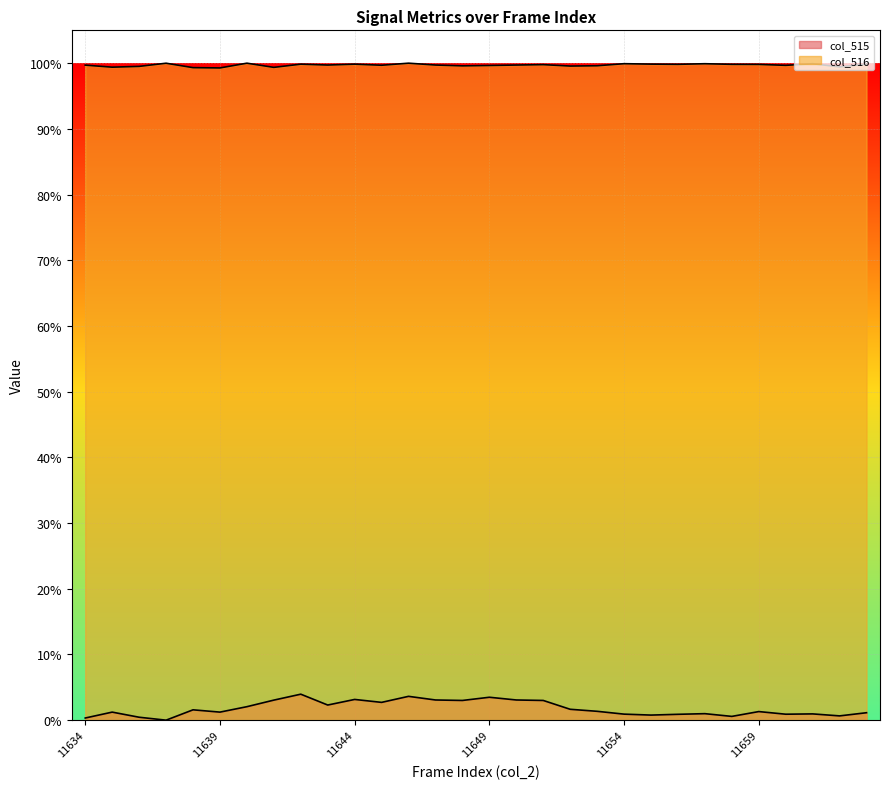

True or false: col_516 has more than 0 points higher than both neighbors.

True